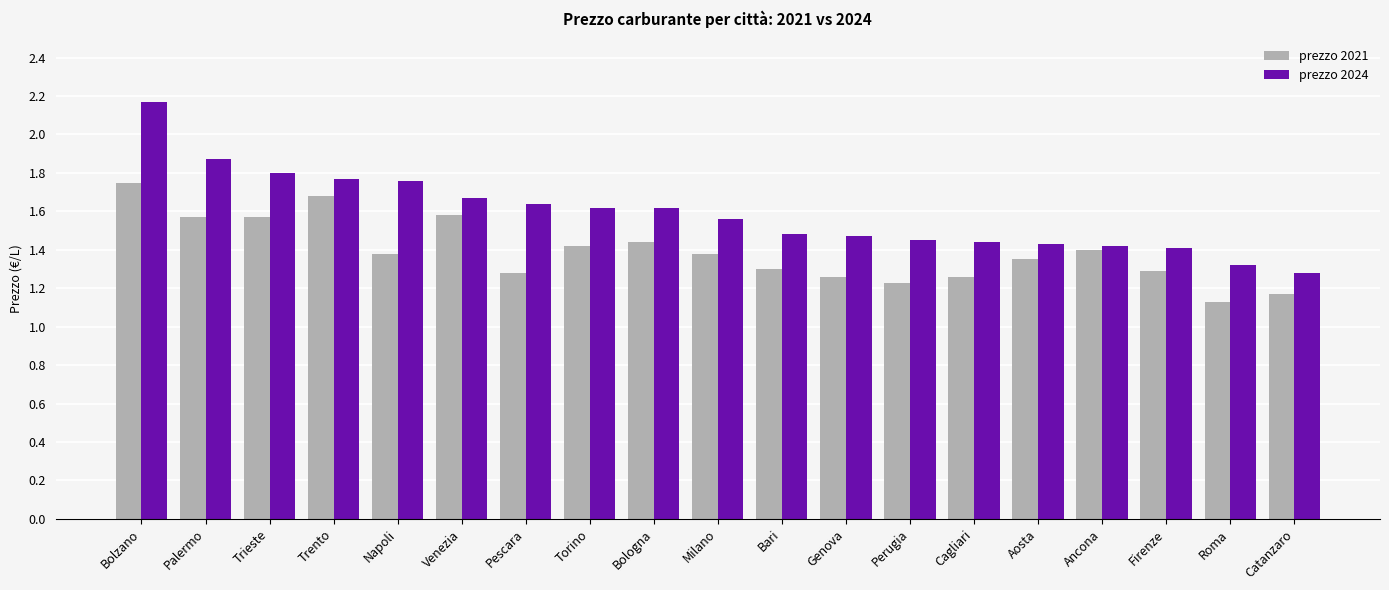

What is the difference between the second highest and minimum values in the prezzo 2024 series?

0.6